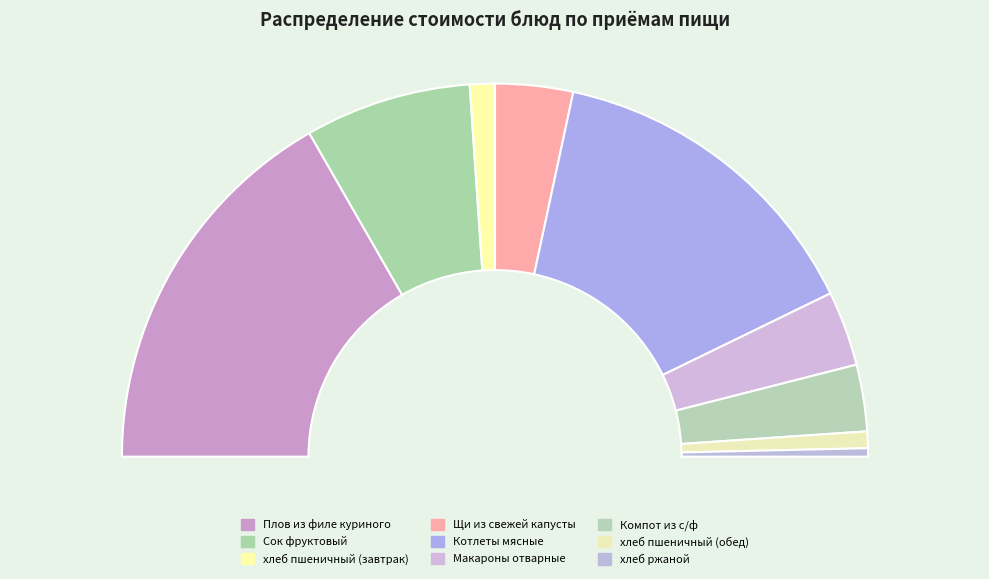

Combined, what portion of the pie is хлеб пшеничный (обед) and Котлеты мясные?

30.3%